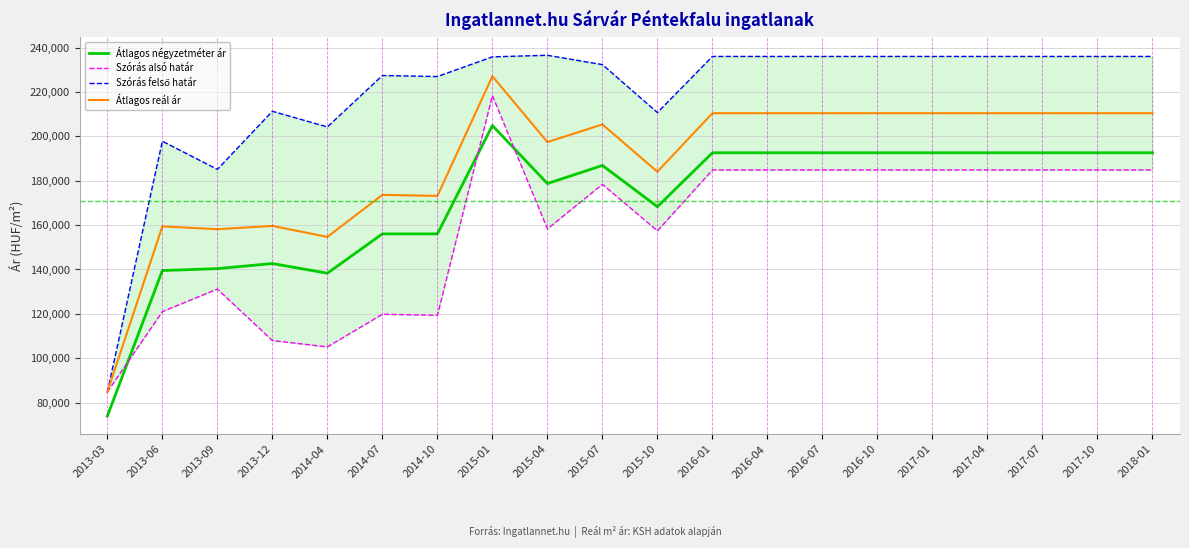

Reading left to right, what are all the values shown in this chart?

Átlagos négyzetméter ár: 73913	139520	140385	142673	138319	156042	156042	204854	178712	186871	168292	192579	192579	192579	192579	192579	192579	192579	192579	192579
Szórás alsó határ: 84820	121016	131193	107978	105140	119839	119360	218339	158294	178383	157414	184830	184830	184830	184830	184830	184830	184830	184830	184830
Szórás felső határ: 84820	197794	185103	211278	204216	227401	226922	235809	236514	232297	210698	235990	235990	235990	235990	235990	235990	235990	235990	235990
Átlagos reál ár: 84820	159405	158148	159628	154678	173620	173141	227074	197404	205340	184056	210410	210410	210410	210410	210410	210410	210410	210410	210410